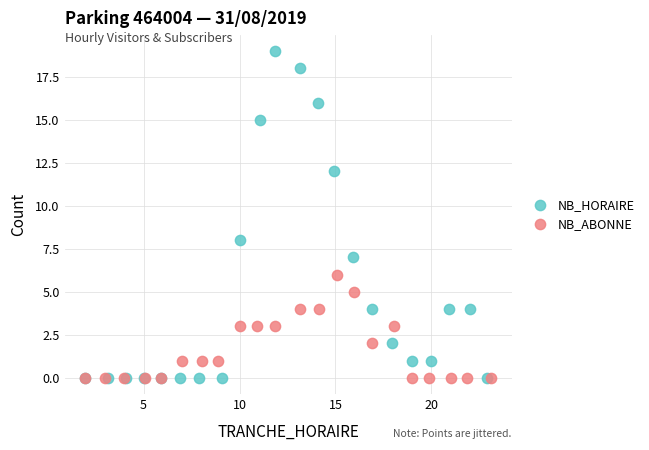

Which series has the largest Y range (max minus min)?

NB_HORAIRE